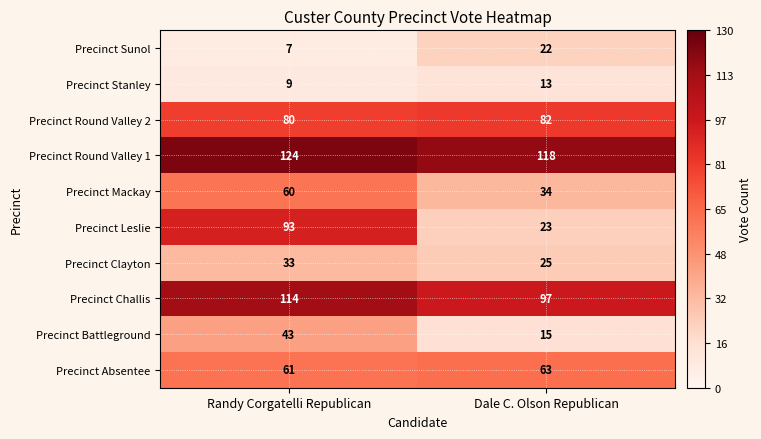

Read the Precinct Stanley value at Randy Corgatelli Republican.

9